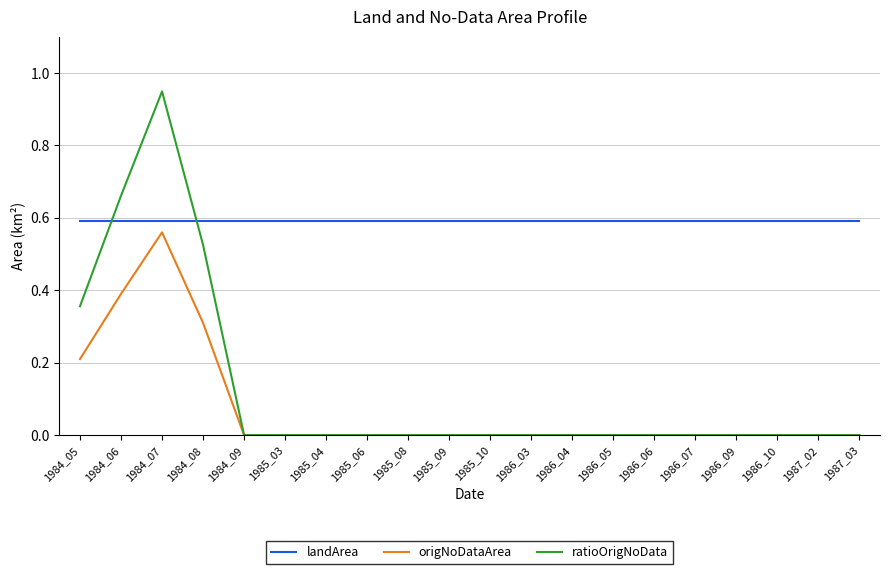

Is this an area chart (filled region under the line)?

No